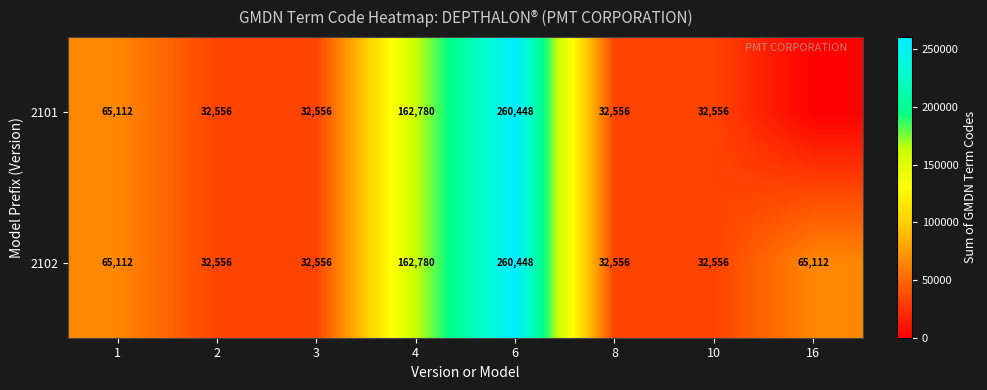

At which label is 2102 closest to 146502?

4